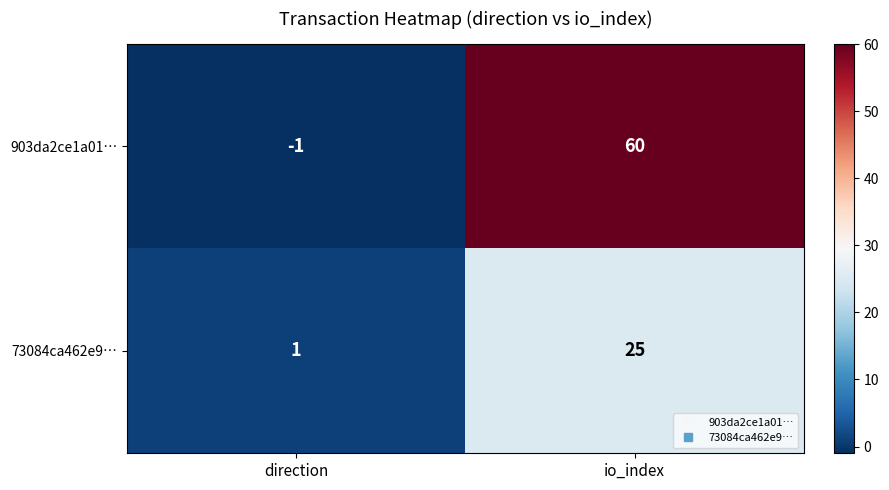

List the series in order of their peak value, highest first.

903da2ce1a01…, 73084ca462e9…